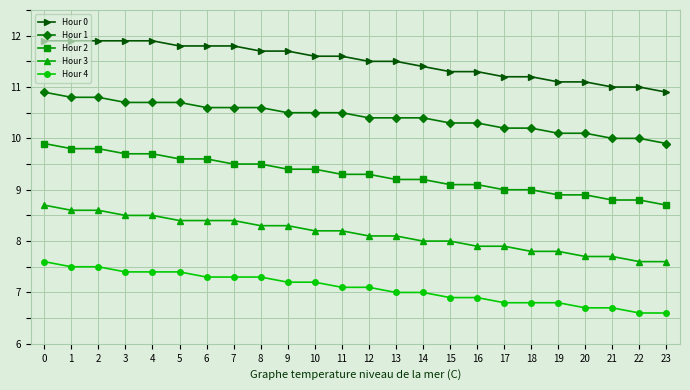

Reading right to left, what are all the values shown in this chart?

Hour 0: 10.9	11.0	11.0	11.1	11.1	11.2	11.2	11.3	11.3	11.4	11.5	11.5	11.6	11.6	11.7	11.7	11.8	11.8	11.8	11.9	11.9	11.9	11.9	11.9
Hour 1: 9.9	10.0	10.0	10.1	10.1	10.2	10.2	10.3	10.3	10.4	10.4	10.4	10.5	10.5	10.5	10.6	10.6	10.6	10.7	10.7	10.7	10.8	10.8	10.9
Hour 2: 8.7	8.8	8.8	8.9	8.9	9.0	9.0	9.1	9.1	9.2	9.2	9.3	9.3	9.4	9.4	9.5	9.5	9.6	9.6	9.7	9.7	9.8	9.8	9.9
Hour 3: 7.6	7.6	7.7	7.7	7.8	7.8	7.9	7.9	8.0	8.0	8.1	8.1	8.2	8.2	8.3	8.3	8.4	8.4	8.4	8.5	8.5	8.6	8.6	8.7
Hour 4: 6.6	6.6	6.7	6.7	6.8	6.8	6.8	6.9	6.9	7.0	7.0	7.1	7.1	7.2	7.2	7.3	7.3	7.3	7.4	7.4	7.4	7.5	7.5	7.6